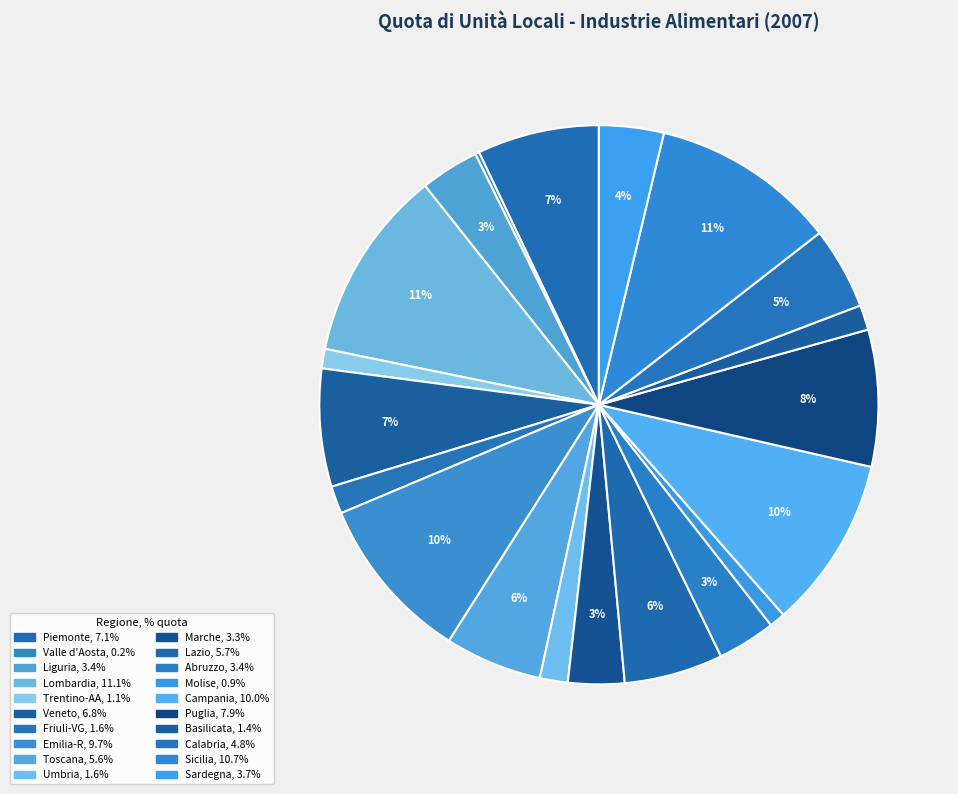

Is there a majority slice in this chart?

No